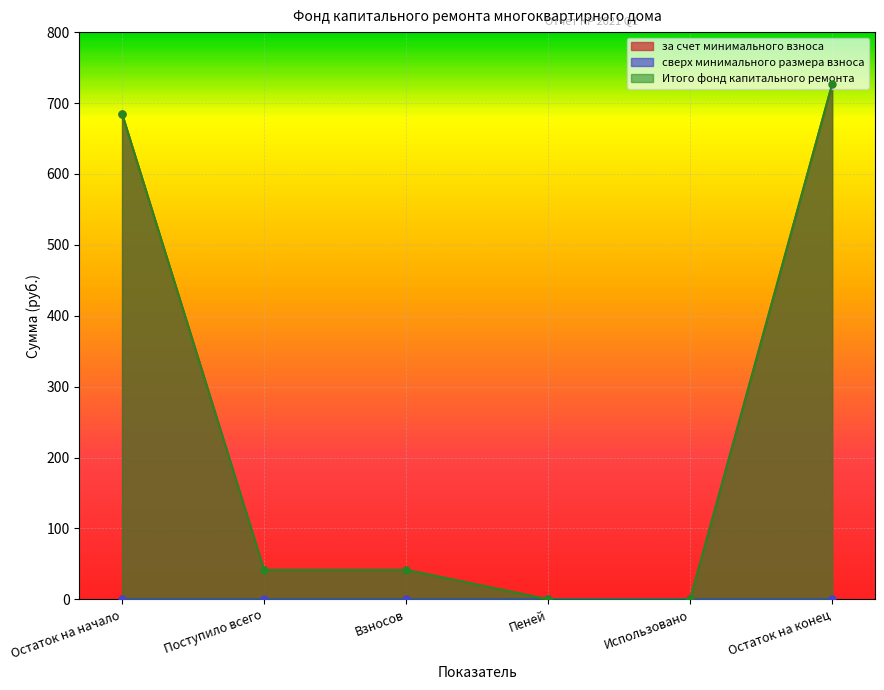

What is the label of the 5th point from the left?

Использовано